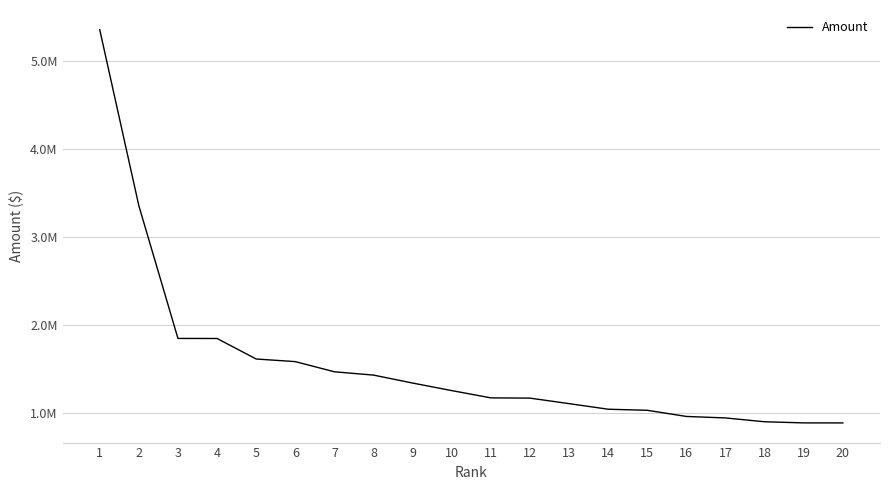

At which label does the data first exceed 1254812?

1